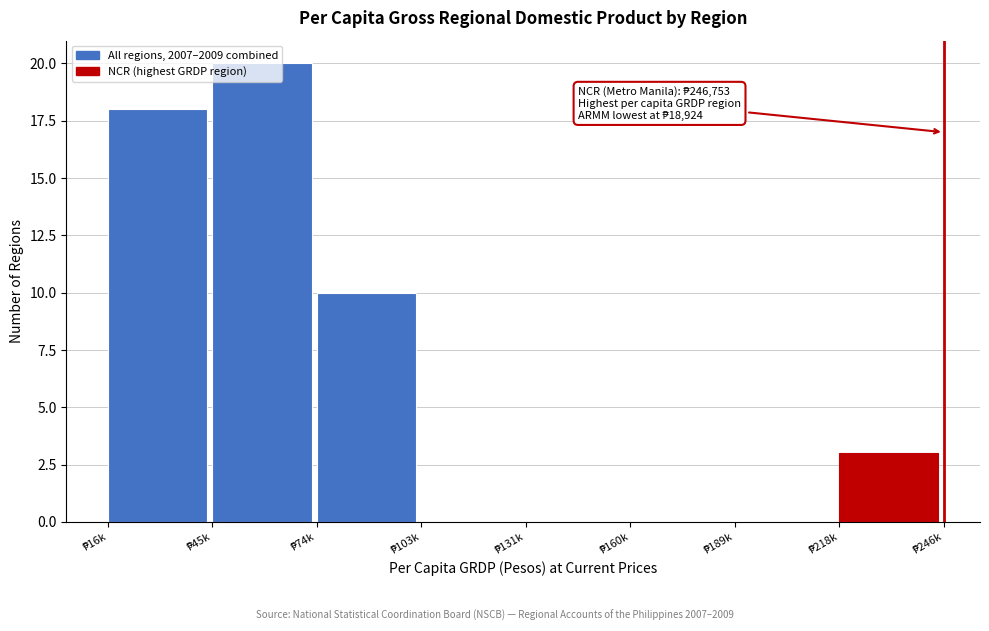

What is the sum of all values?

51